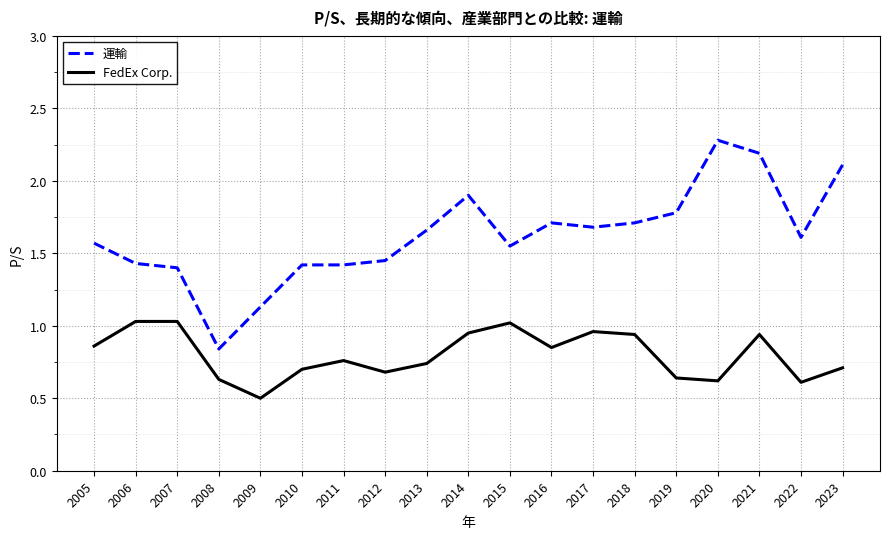

What is the greatest value displayed?

2.3